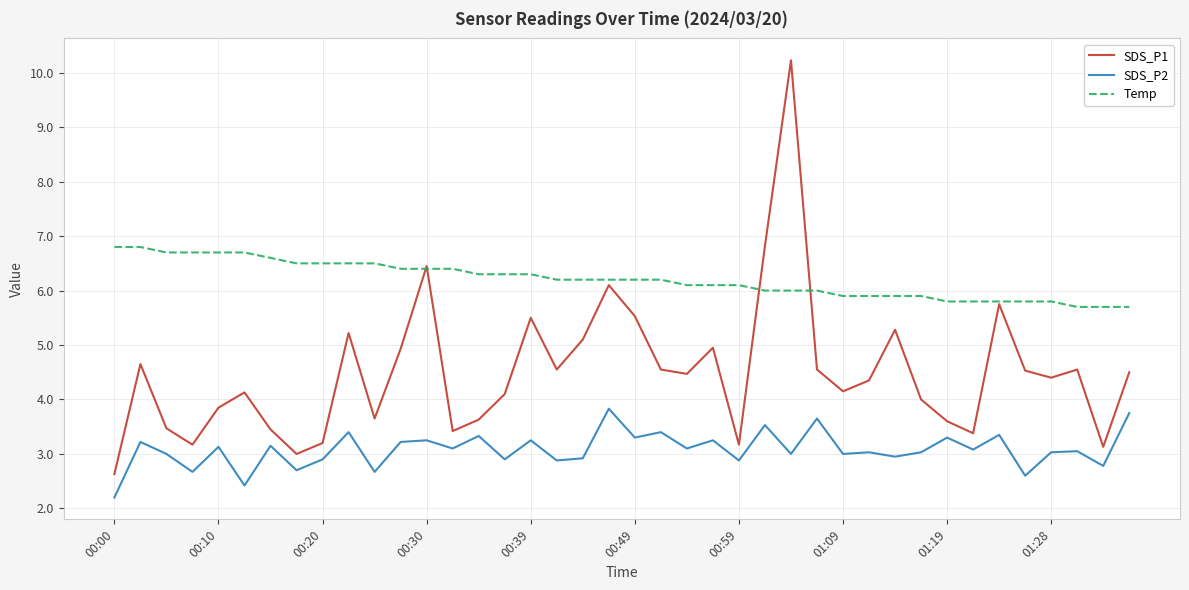

Which series has the largest range (max minus min)?

SDS_P1